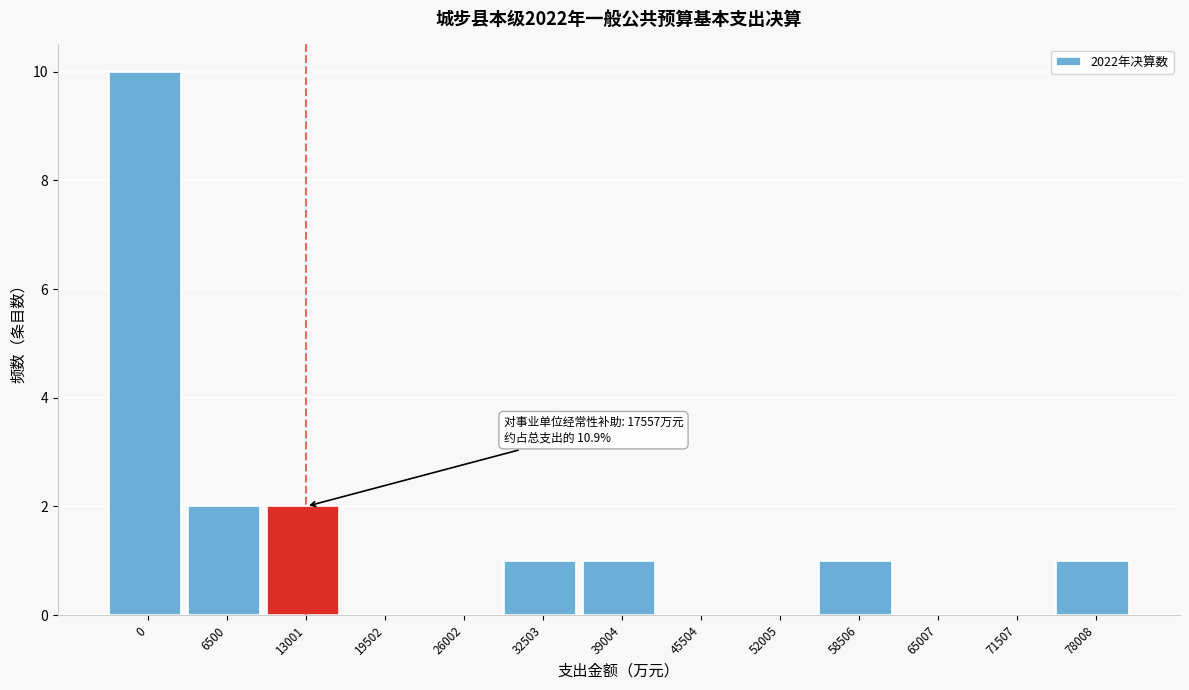

Reading left to right, extract all data points from this chart.

0=10	6500=2	13001=2	19502=0	26002=0	32503=1	39004=1	45504=0	52005=0	58506=1	65007=0	71507=0	78008=1